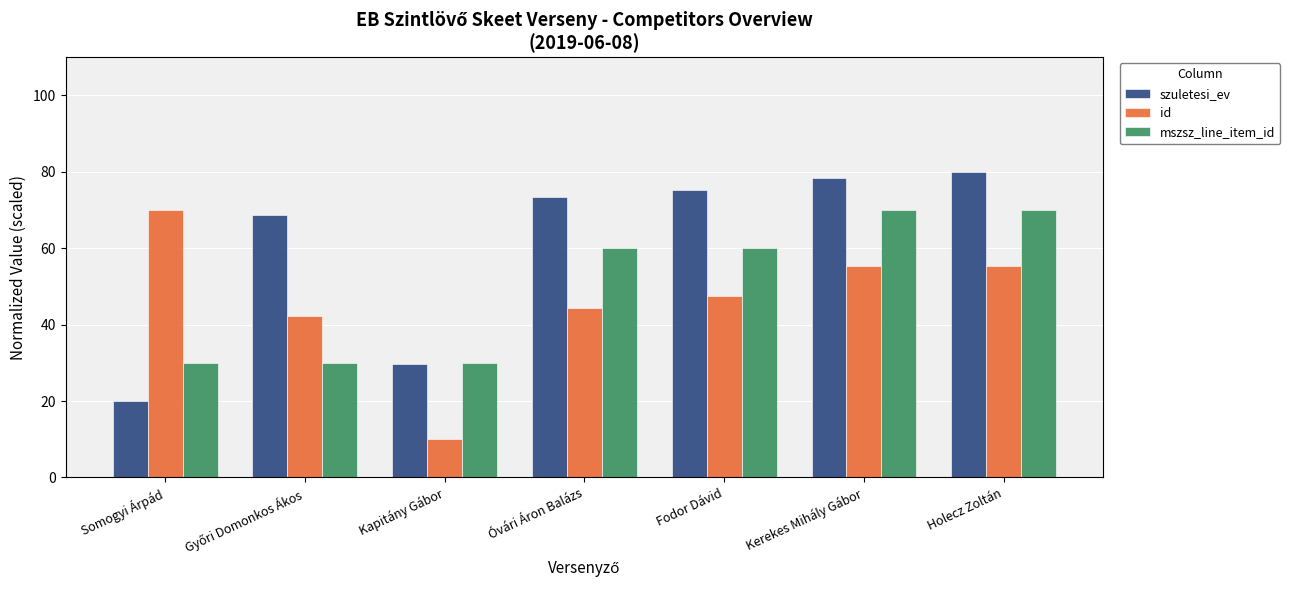

What is the total value across all series at Fodor Dávid?

182.5